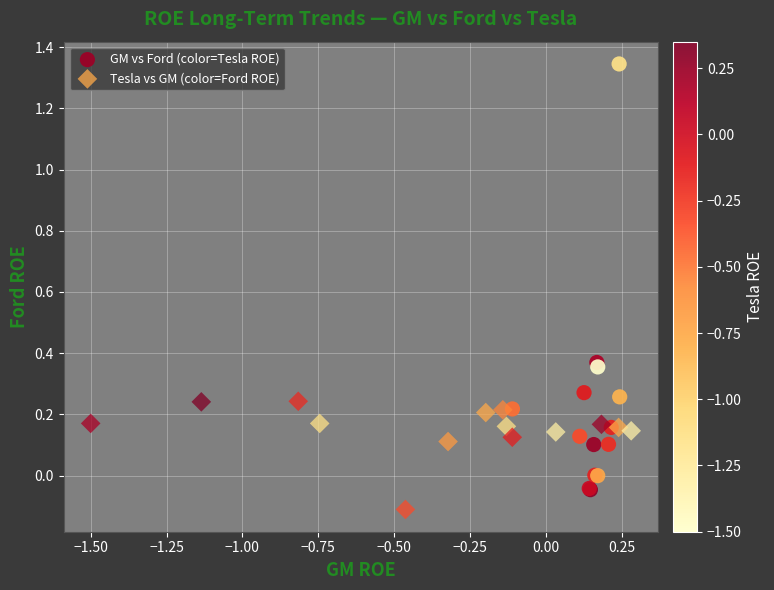

Which series contains the lowest Y value?

Tesla vs GM (color=Ford ROE)